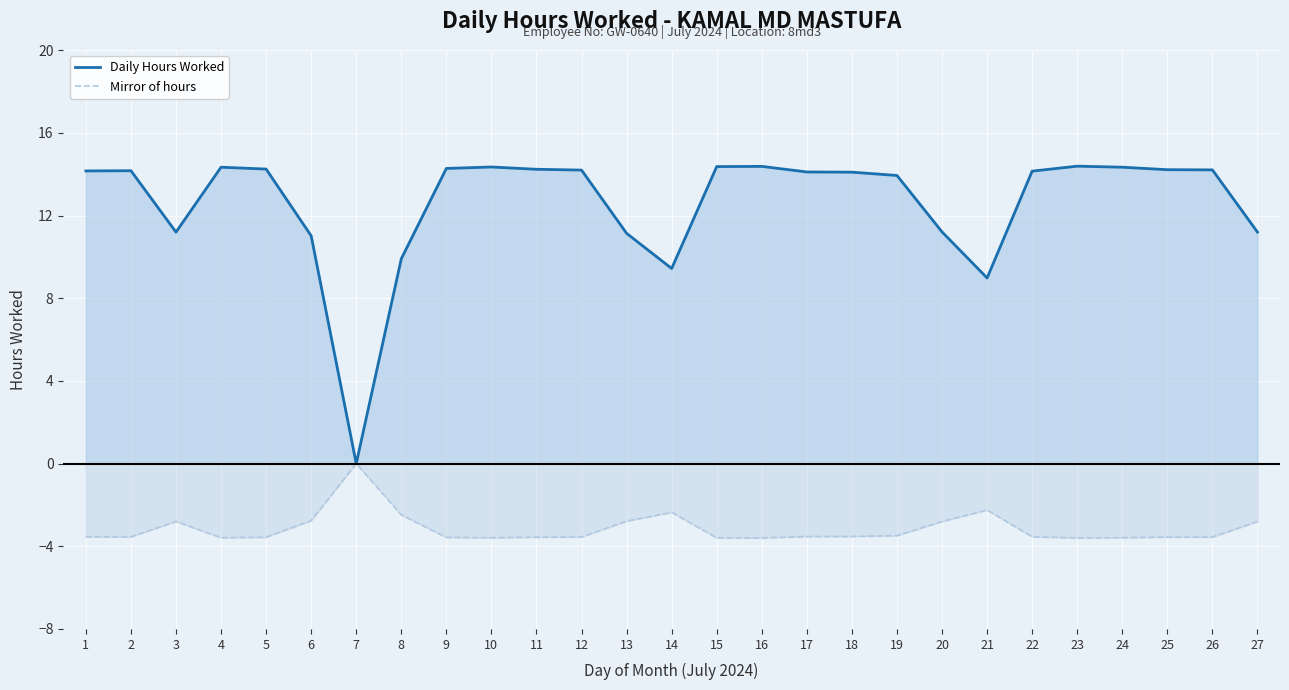

What is the value of the Daily Hours Worked point at the 14th from the left?

9.4